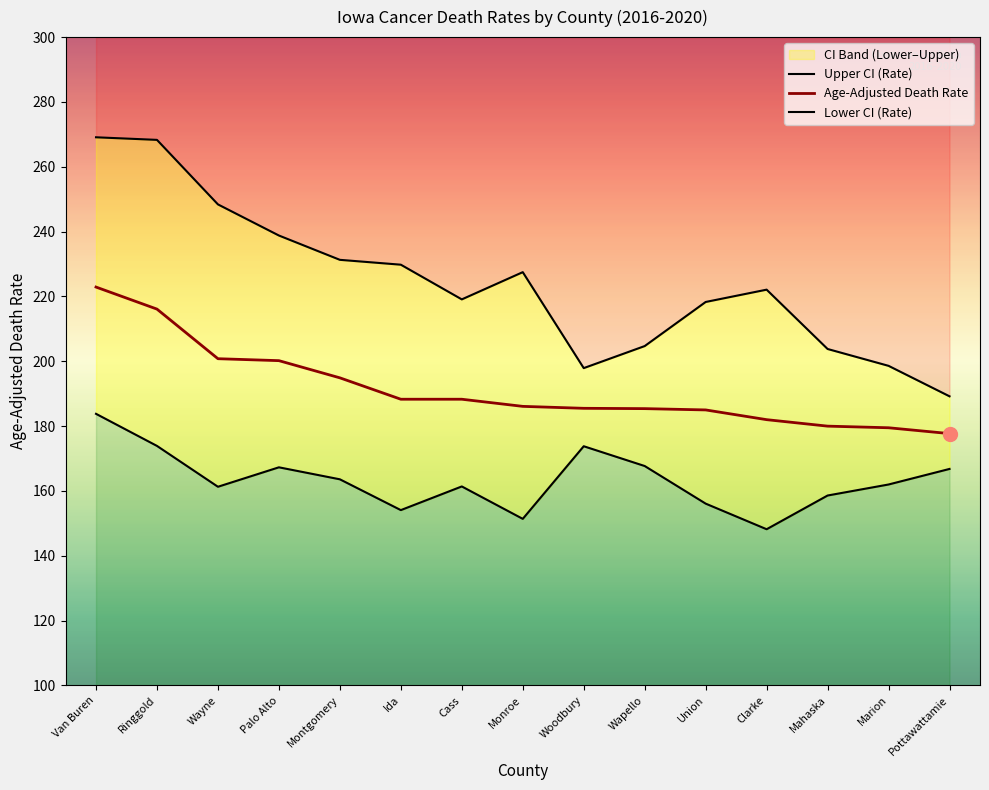

At which label does Upper CI (Rate) first exceed 222?

Van Buren